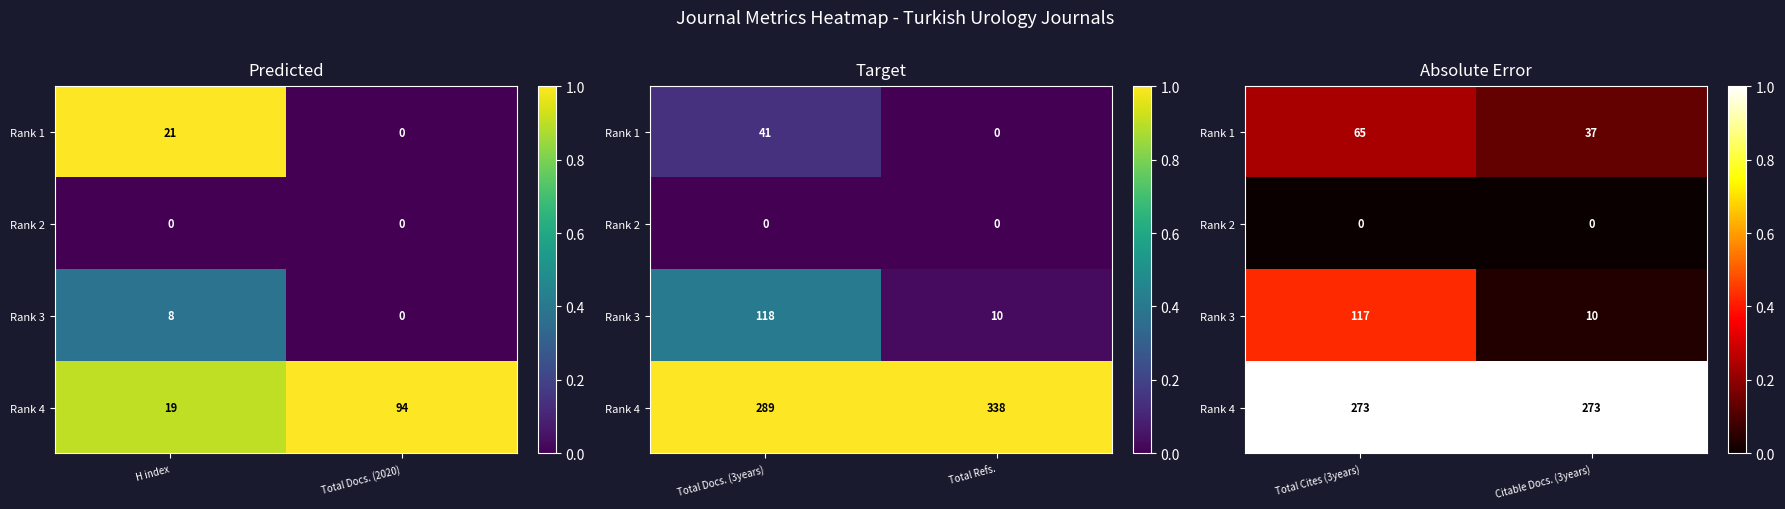

Which category has the highest value in the Rank 2 series?

Total Cites (3years)